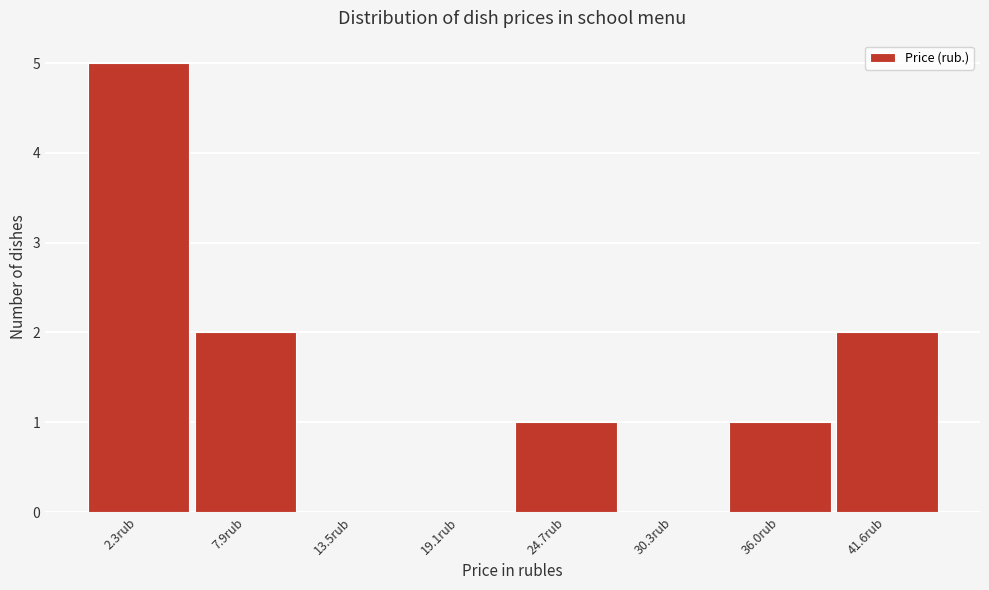

Reading right to left, what are all the values shown in this chart?

41.6rub=2	36.0rub=1	30.3rub=0	24.7rub=1	19.1rub=0	13.5rub=0	7.9rub=2	2.3rub=5